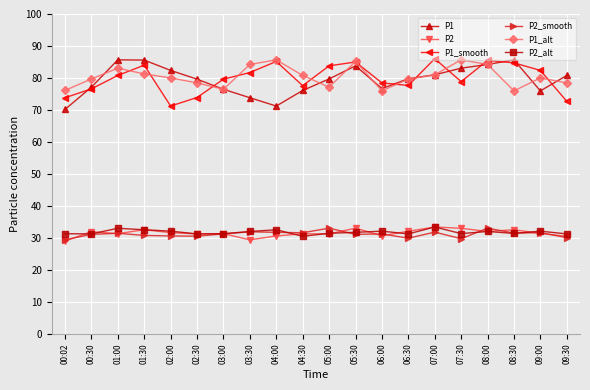

How many series are shown in this chart?

6